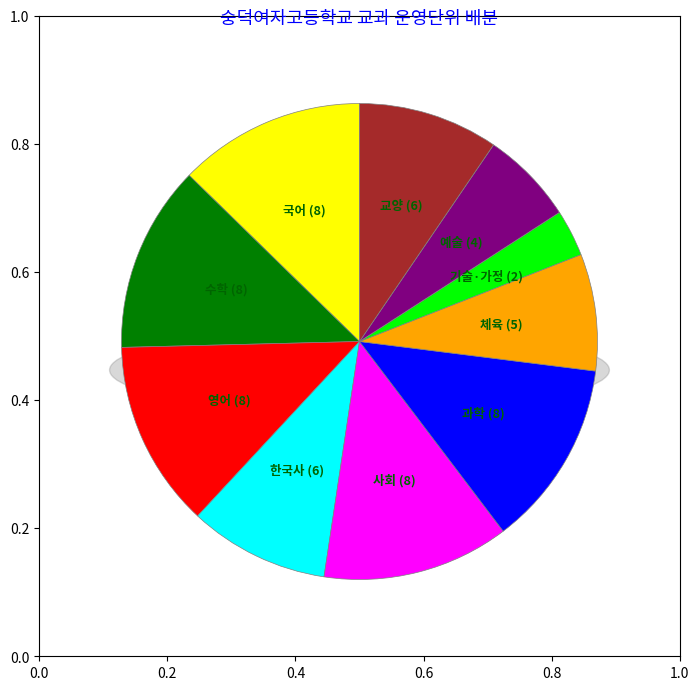

What percentage is the 예술 slice, to the nearest percent?

6%